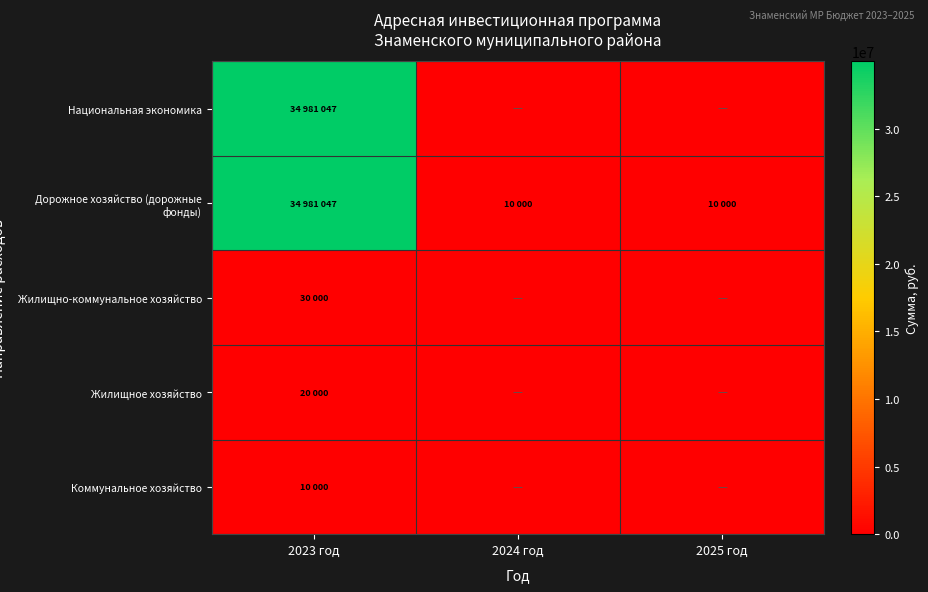

What is the maximum value shown in the chart?

34981046.9